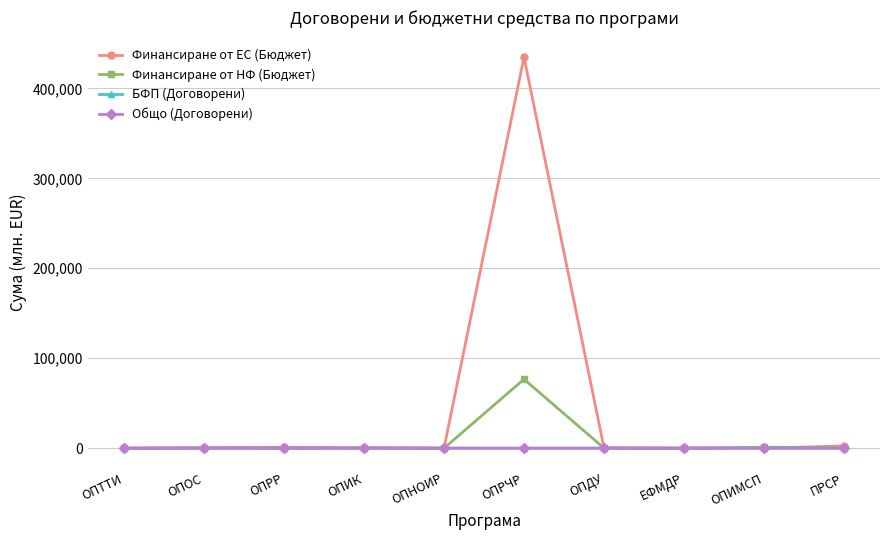

At which label is Финансиране от ЕС (Бюджет) closest to 217320?

ПРСР